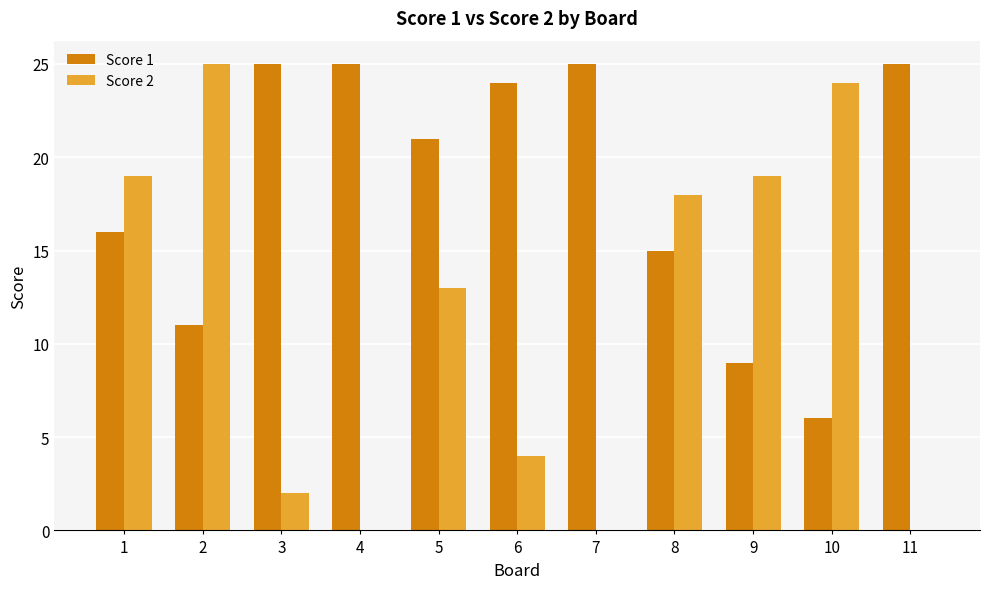

Where is Score 2 nearest to the value 12?

5